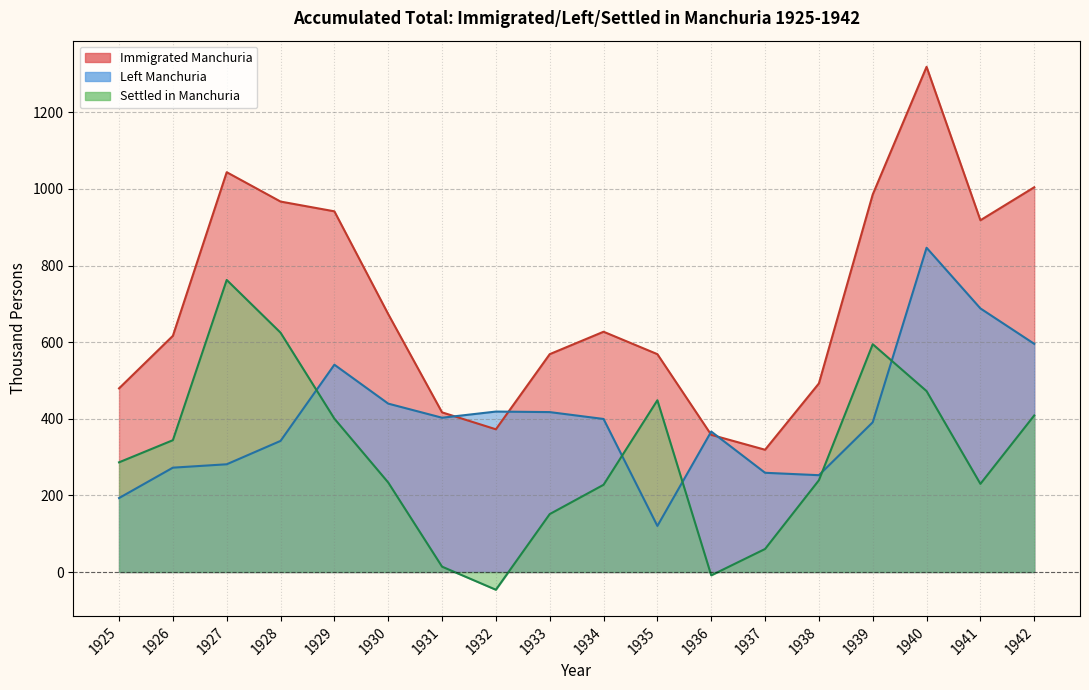

Where is the first local maximum for Settled in Manchuria?

1927